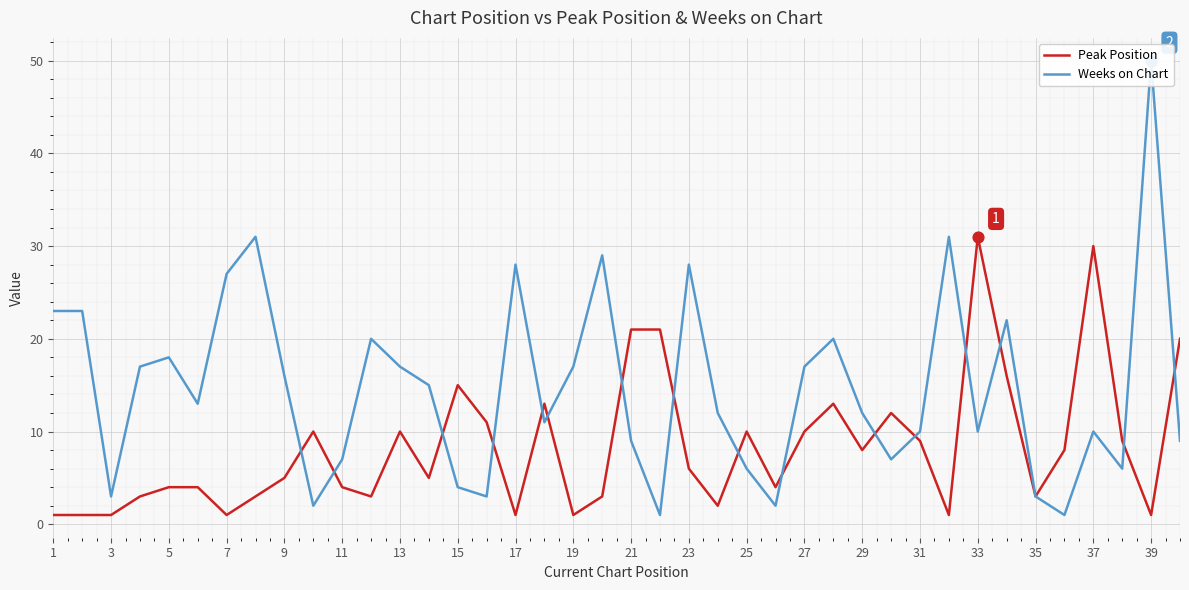

Which series contains the lowest Y value?

Peak Position